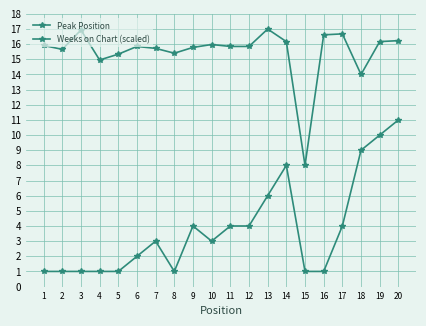

Count the Peak Position values in the range 1 to 6.

16